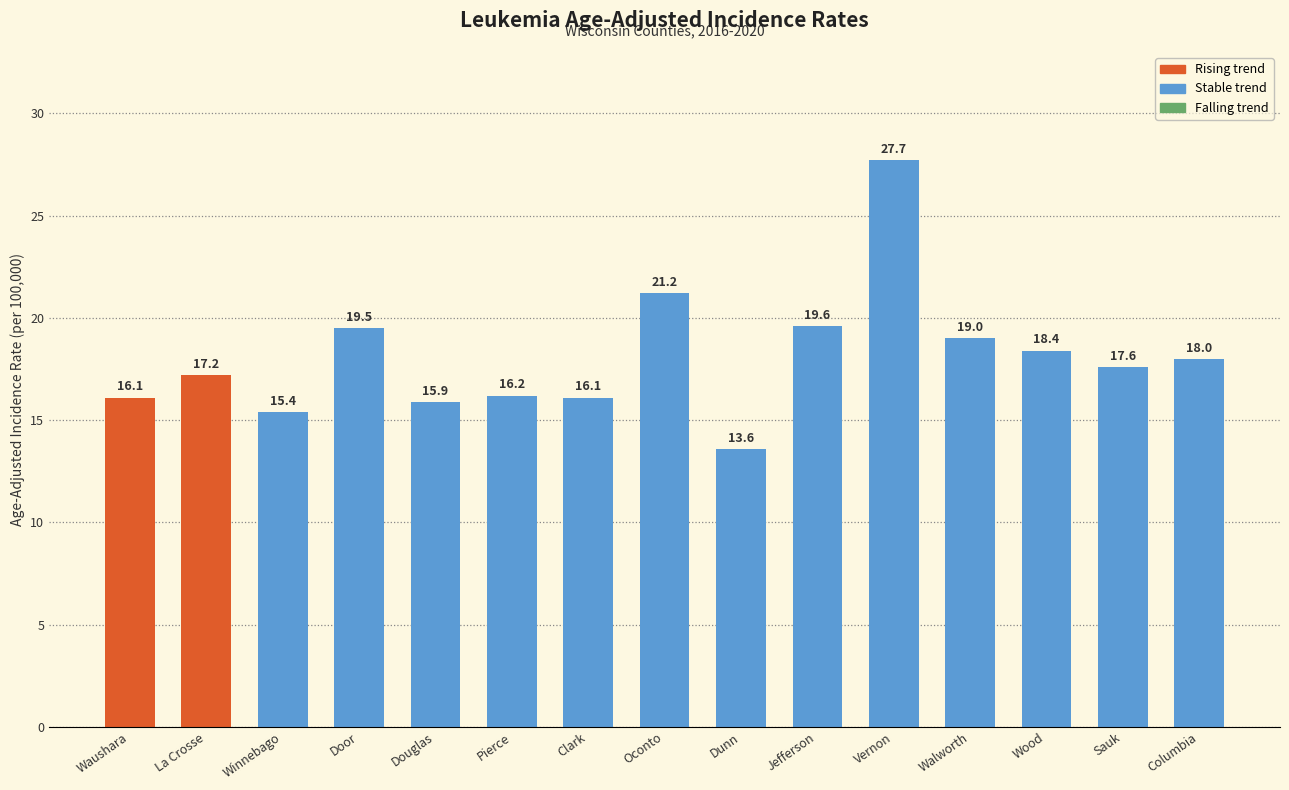

What is the minimum value shown in the chart?

13.6